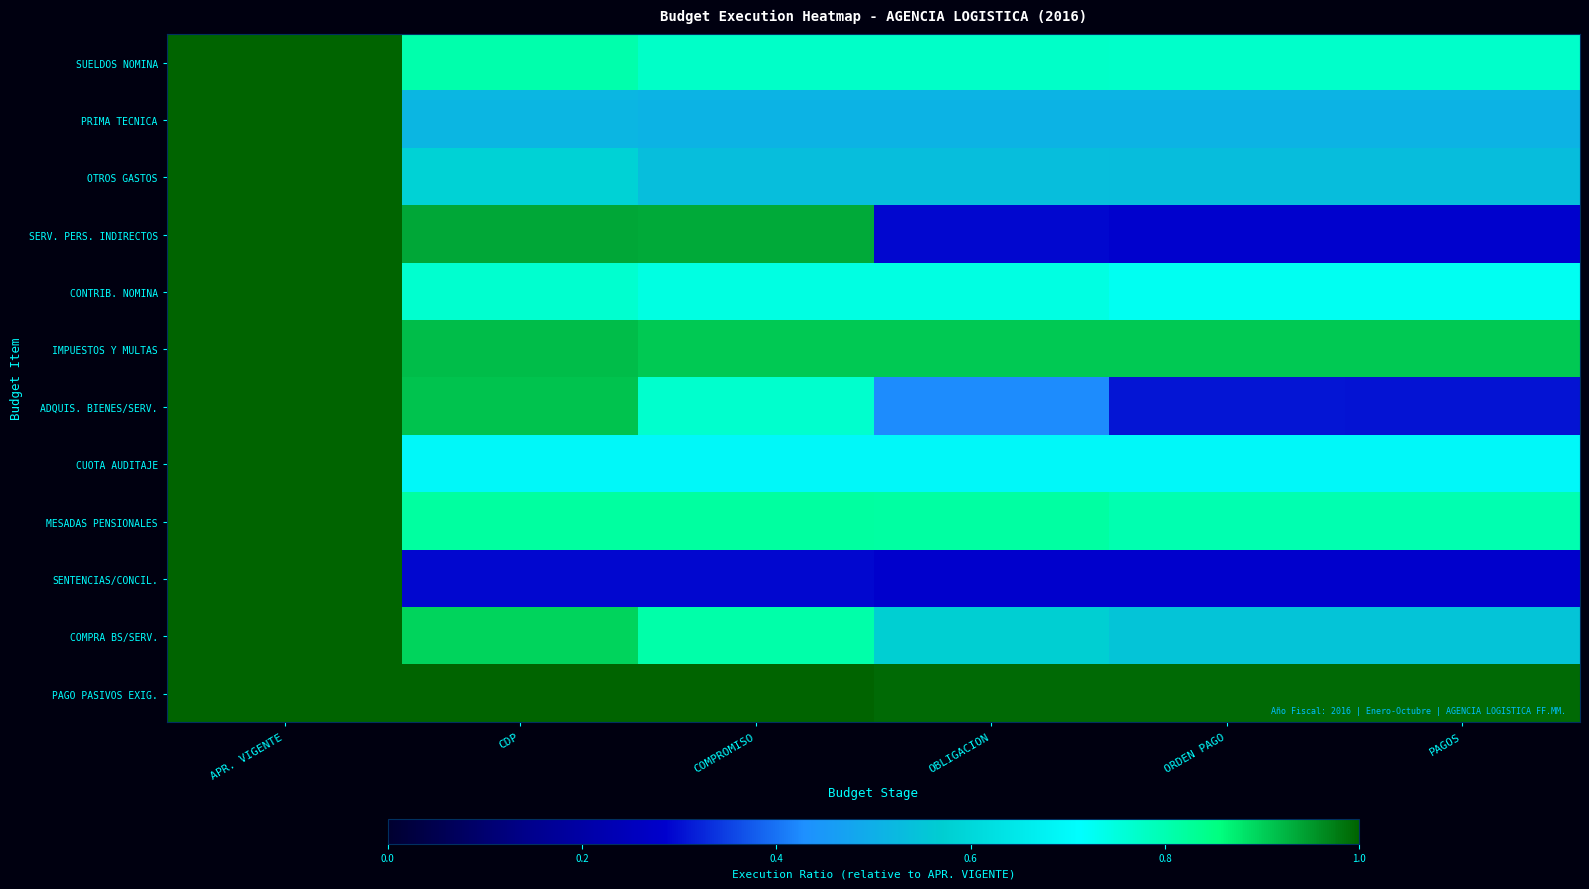

What is the maximum value shown in the chart?

1.0